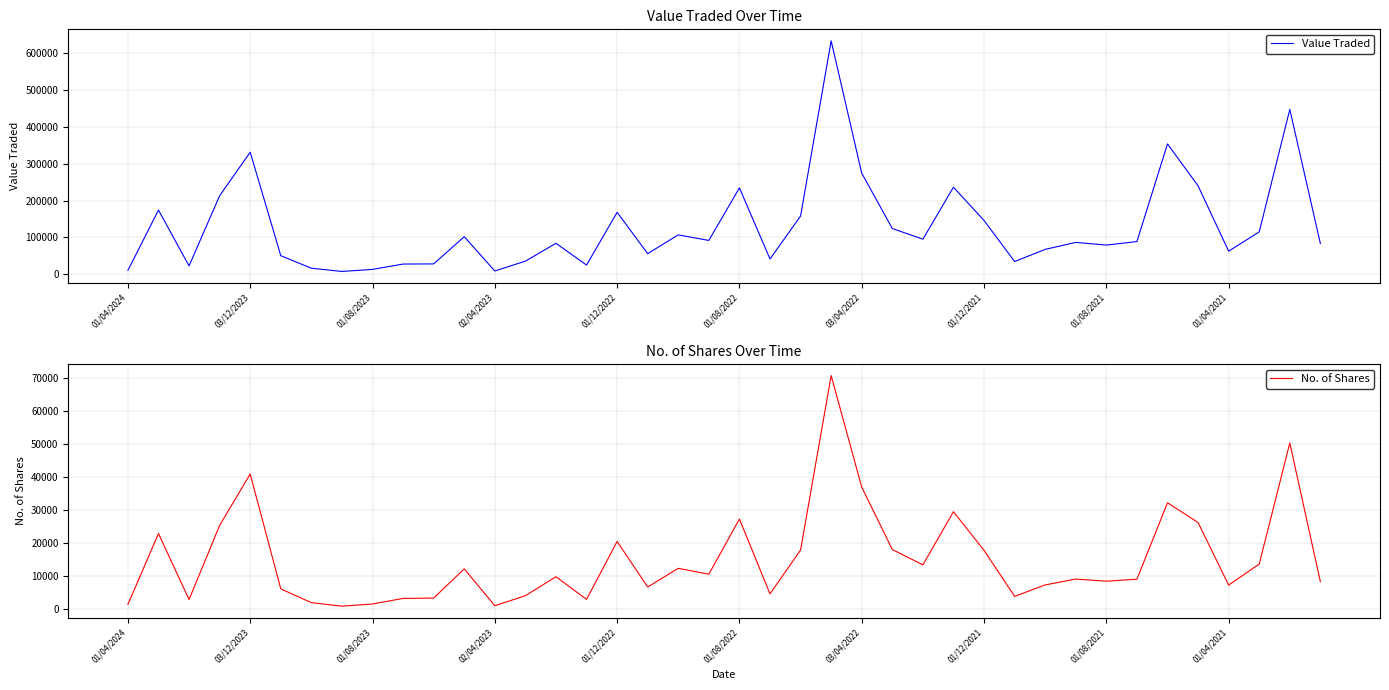

At which label is Value Traded closest to 320692?

03/12/2023